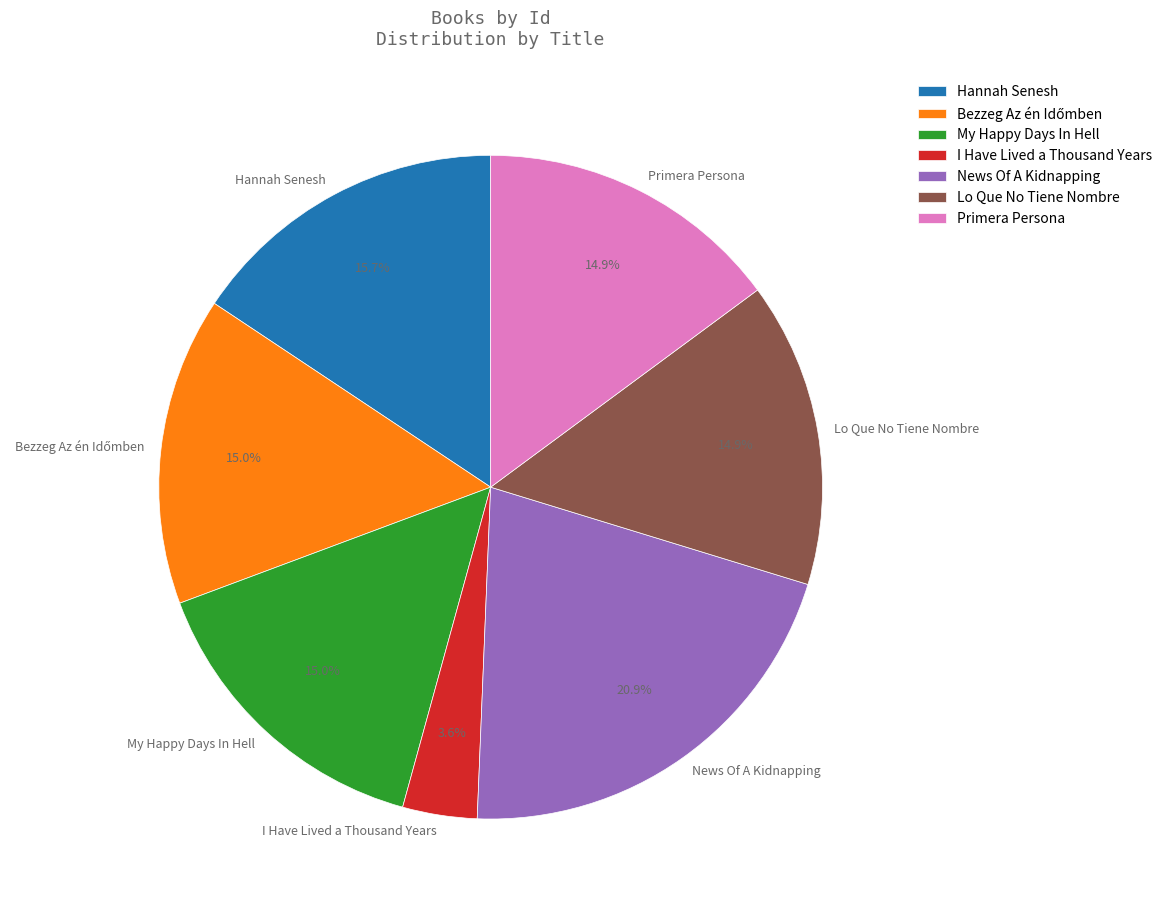

Is there any slice that represents more than half of the pie?

No